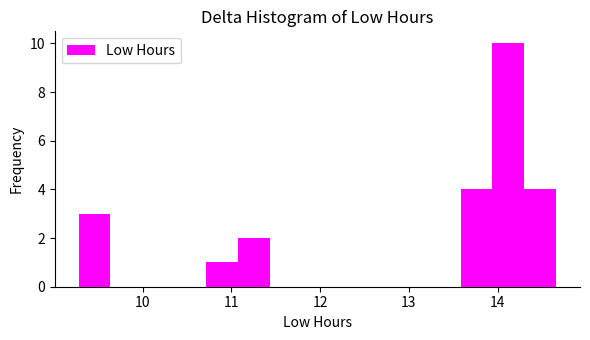

Around what value on the x-axis is the tallest bar? Give the approximate position of its centre, as read against the axis.

14.1